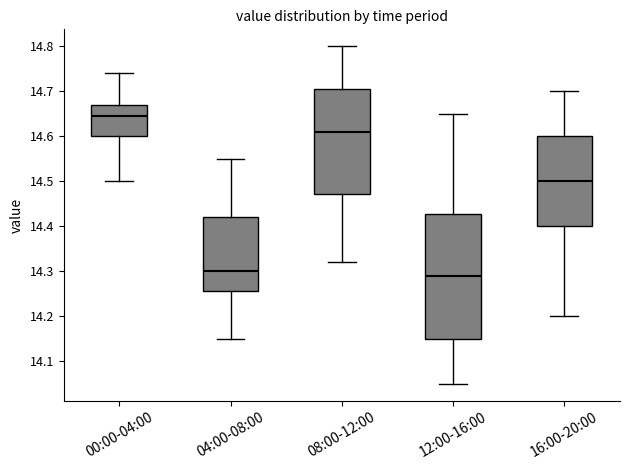

Reading left to right, read every box against the y-axis: the position of its median line, the range the box covers, and the ends of its whiskers. The values are not printed on the chart, so give them approximately, as read against the axis.

00:00-04:00: median 14.65, box 14.60 to 14.67, whiskers 14.50 to 14.74
04:00-08:00: median 14.30, box 14.26 to 14.42, whiskers 14.15 to 14.55
08:00-12:00: median 14.61, box 14.47 to 14.71, whiskers 14.32 to 14.80
12:00-16:00: median 14.29, box 14.15 to 14.43, whiskers 14.05 to 14.65
16:00-20:00: median 14.50, box 14.40 to 14.60, whiskers 14.20 to 14.70